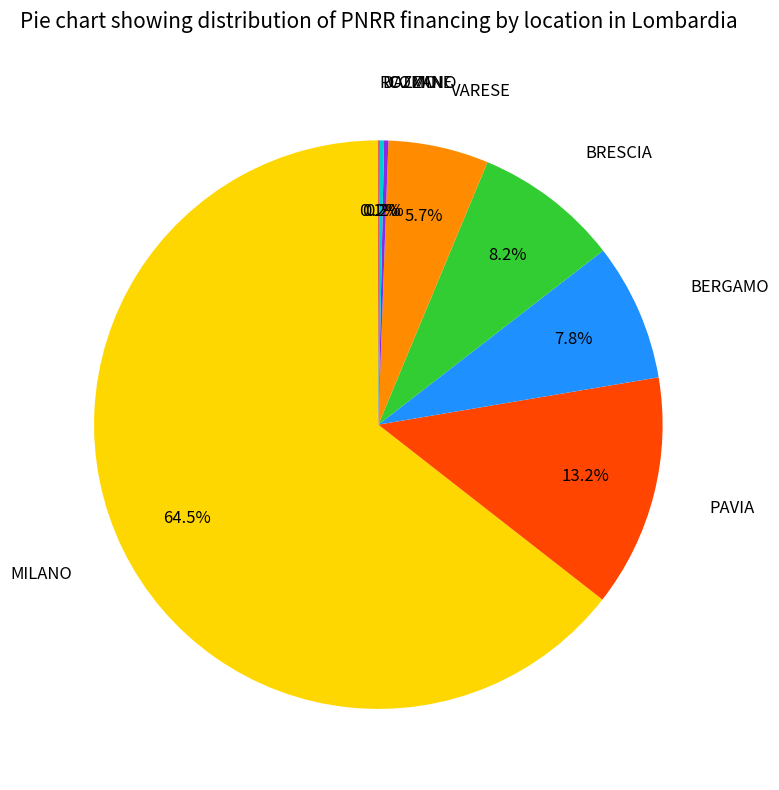

Is there a majority slice in this chart?

Yes